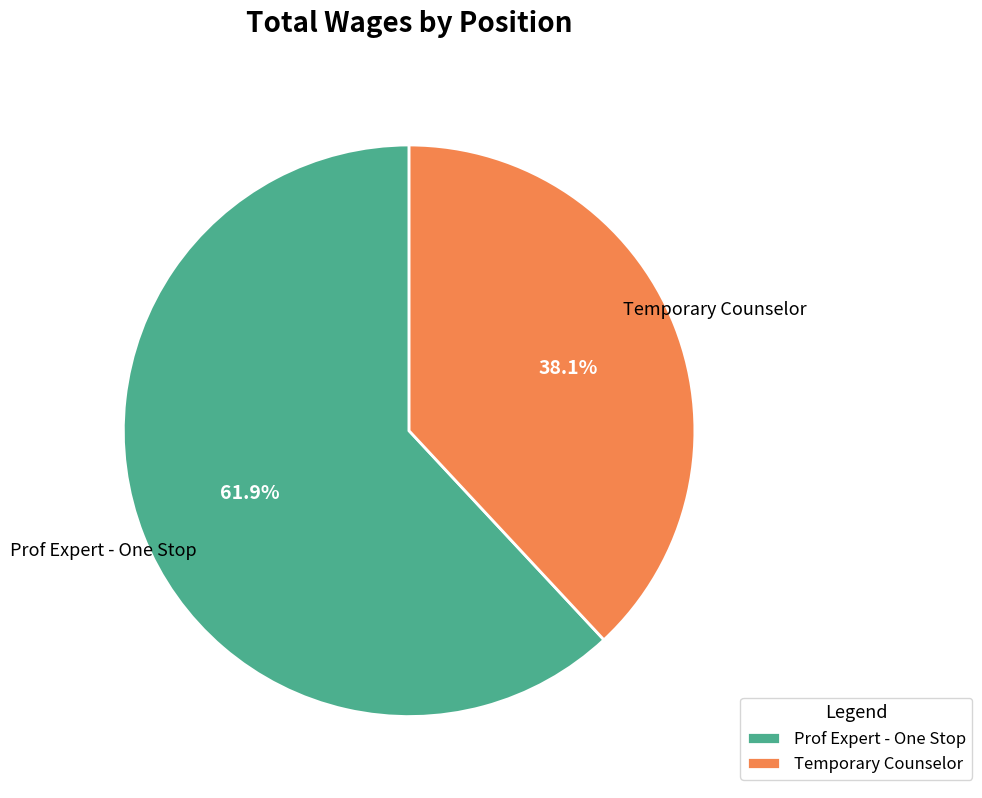

To the nearest percent, what is the difference between the largest and smallest slice percentages?

24%